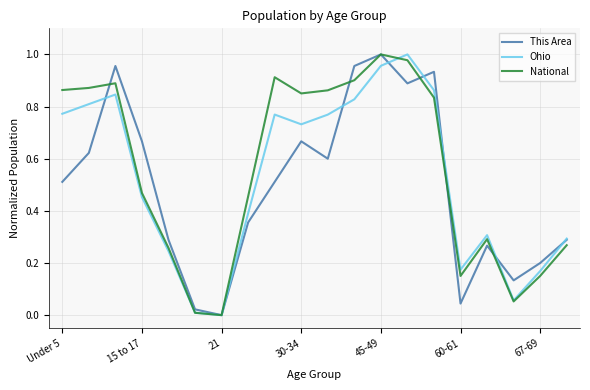

What are all the series names shown in the legend?

This Area, Ohio, National